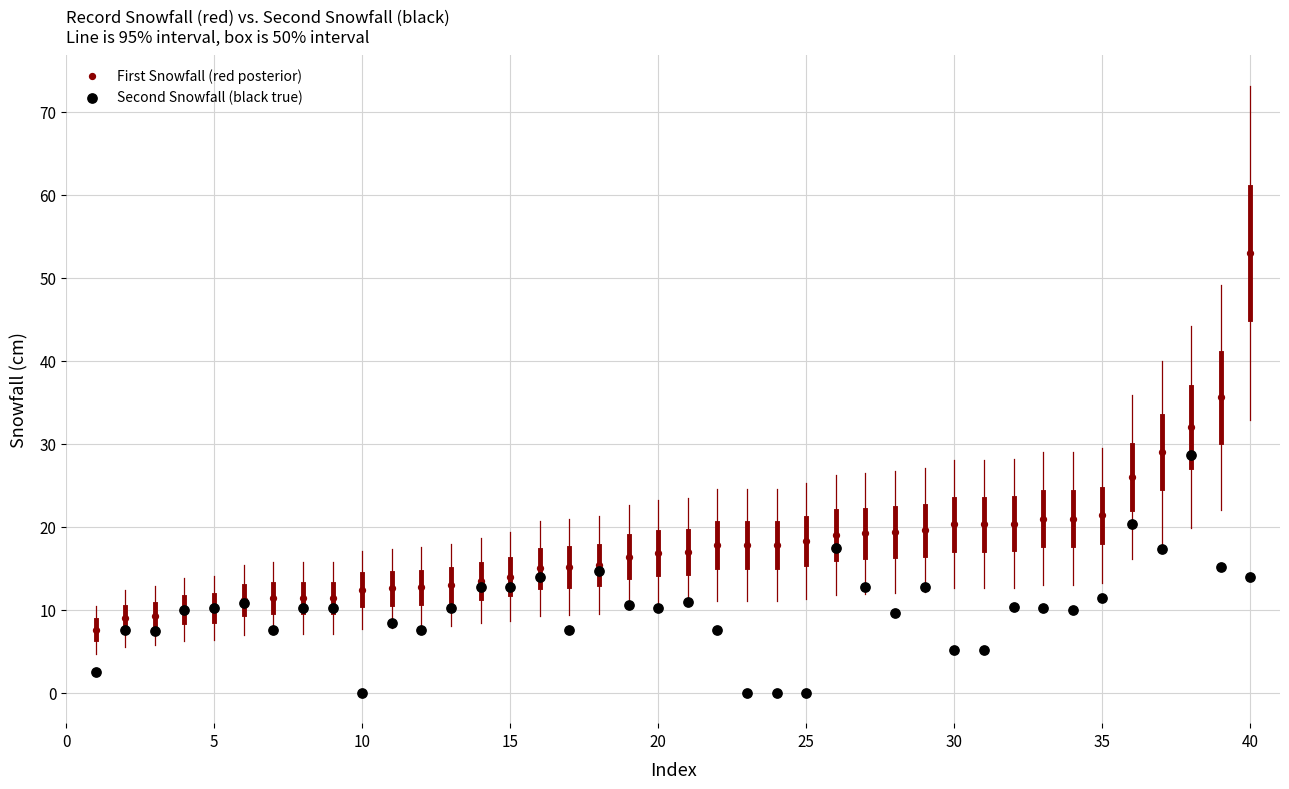

Which series reaches the minimum Y coordinate?

Second Snowfall (black true)